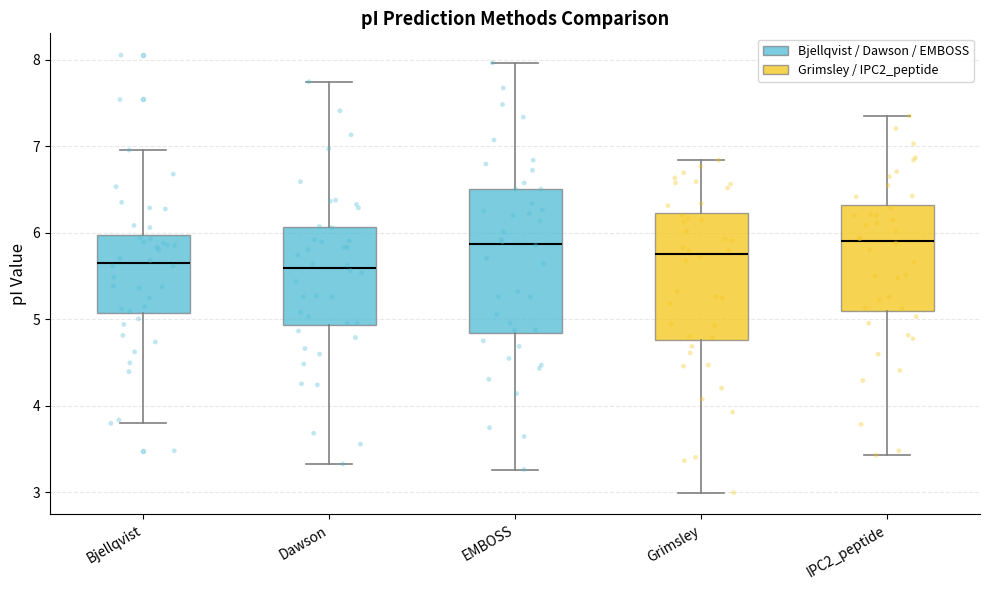

Where does the upper whisker of the box for Dawson end on the y-axis? The values are not printed on the chart, so give them approximately, as read against the axis.

7.7